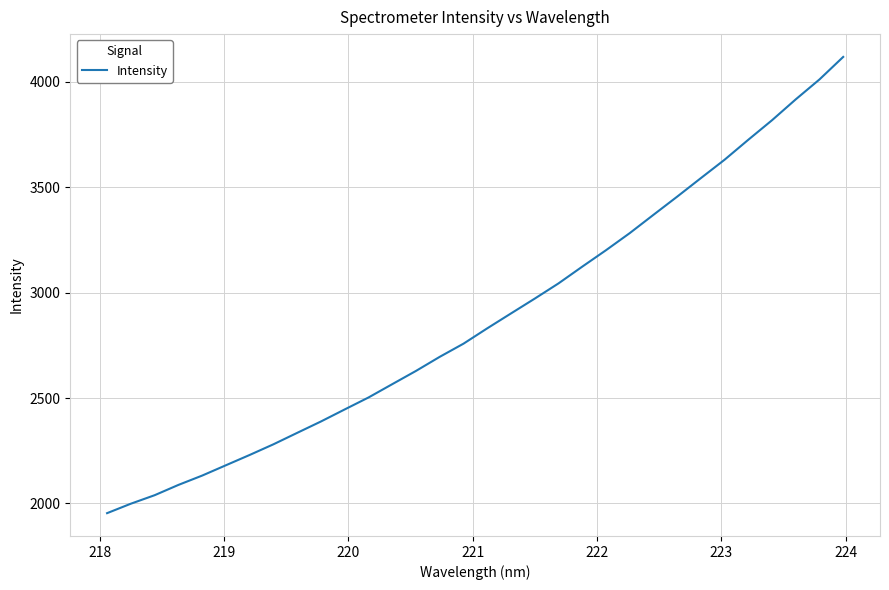

What is the smallest value displayed?

1954.1